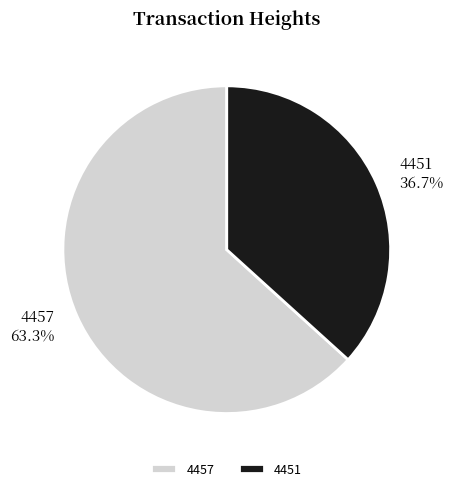

Which slice is the largest?

4457